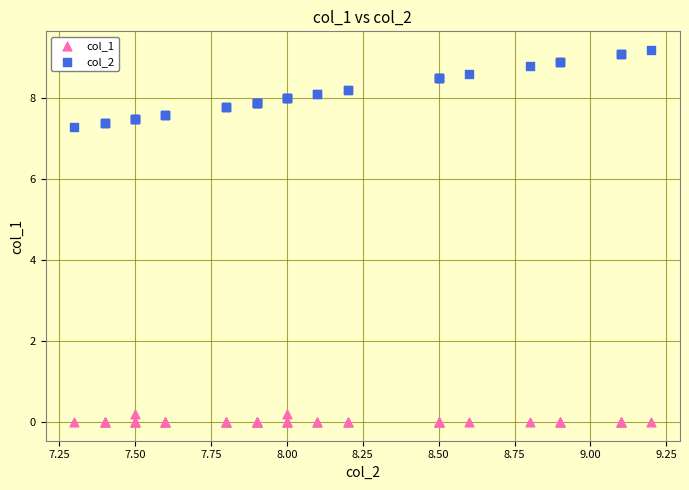

What is the X range (max minus min) for the scatter plot?

1.9